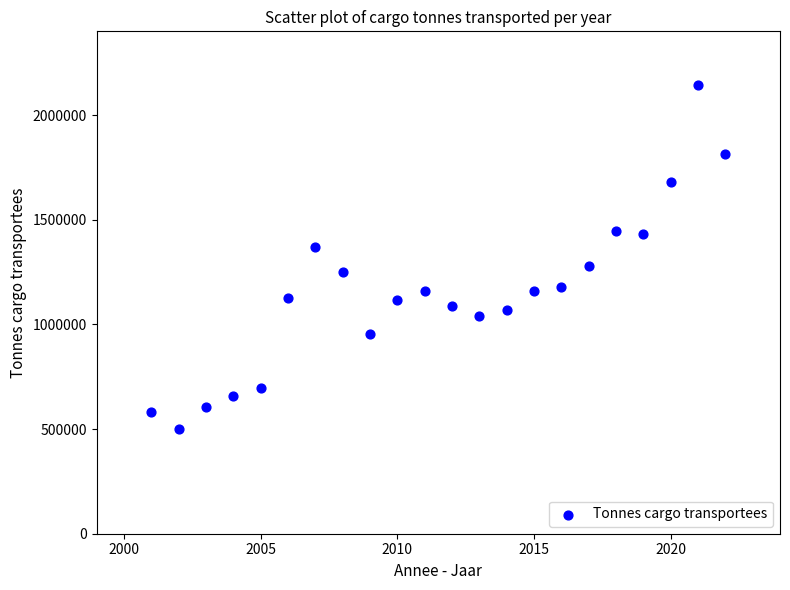

What is the range of X values (max minus min)?

21.0